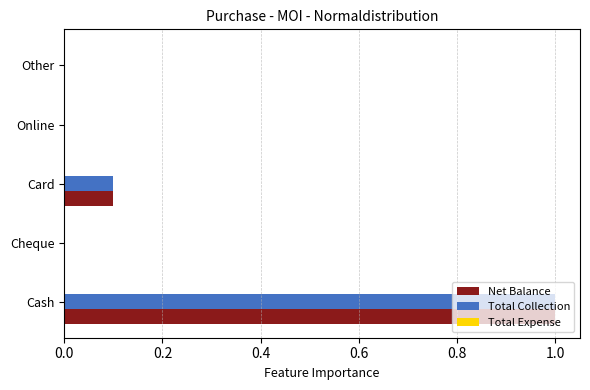

Is it true that Total Collection equals 0.0 at Online?

True